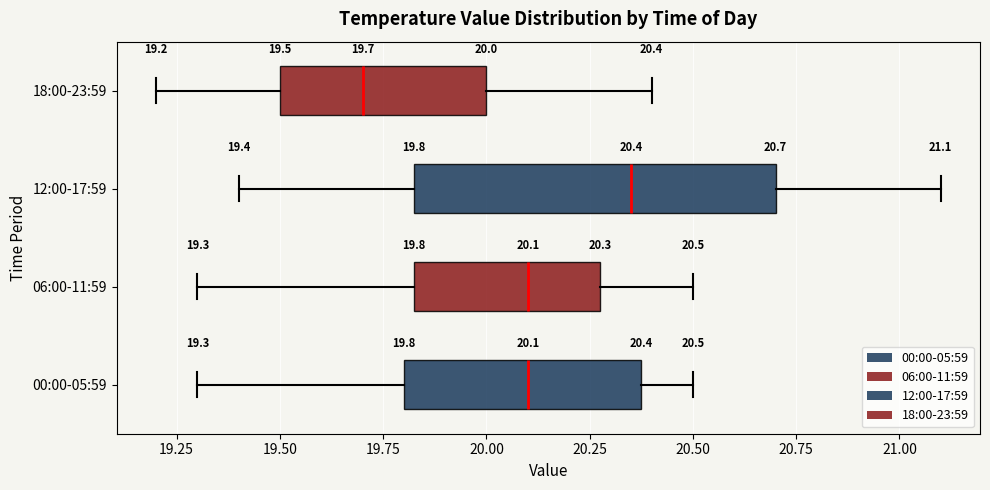

Which box has the furthest to the right median line?

12:00-17:59